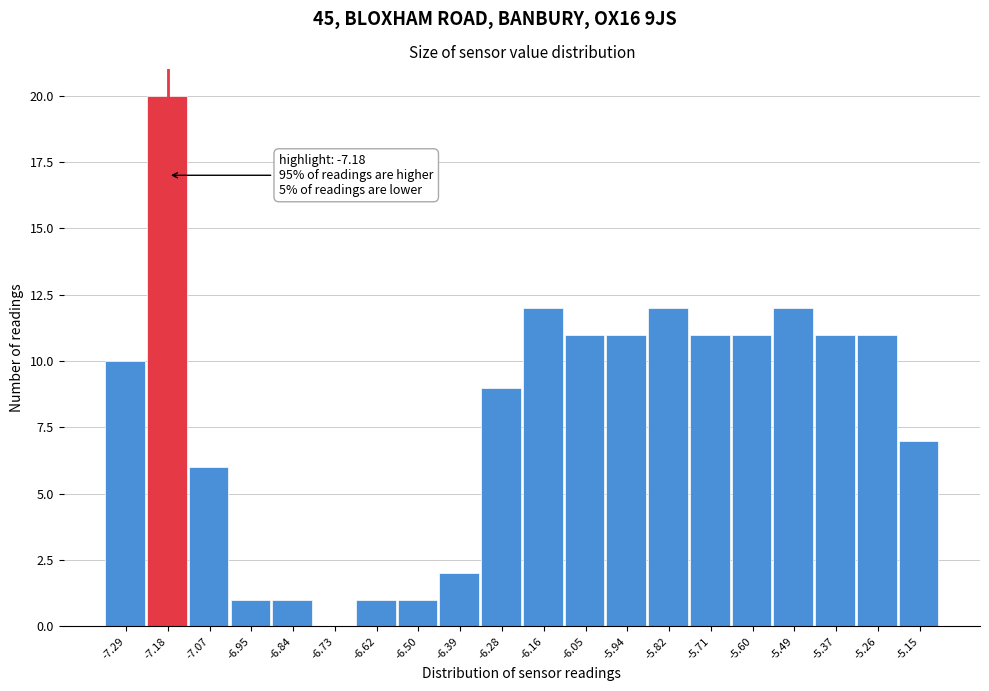

Over which range of the x-axis is the bar tallest?

-7.24 to -7.12